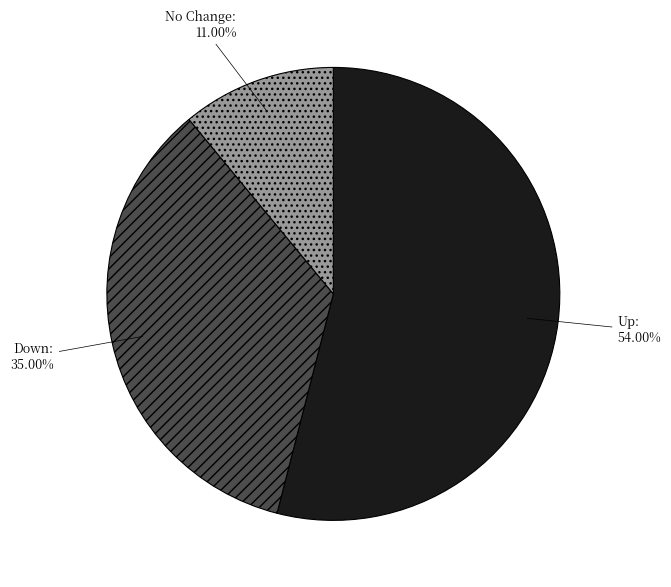

Which has a higher value, Down or Up?

Up